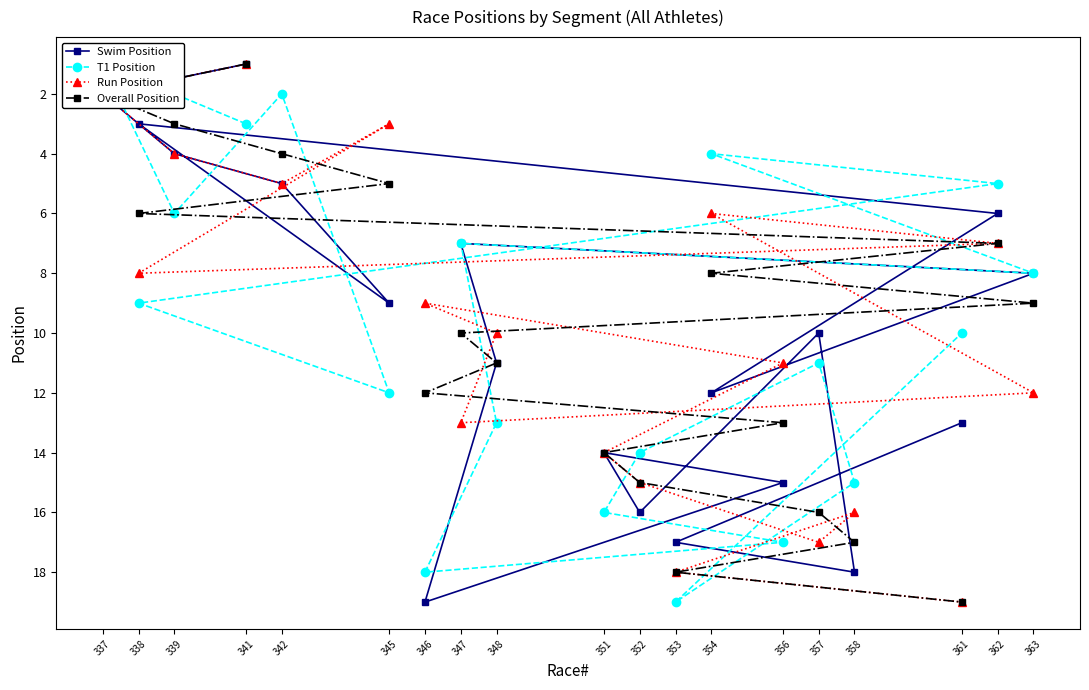

How many series are shown in this chart?

4